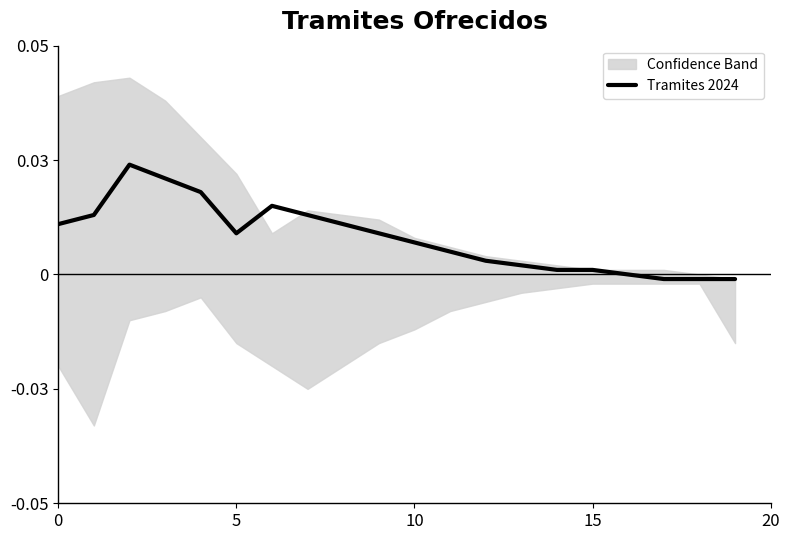

The value at 19 is -0.0. True or false?

False